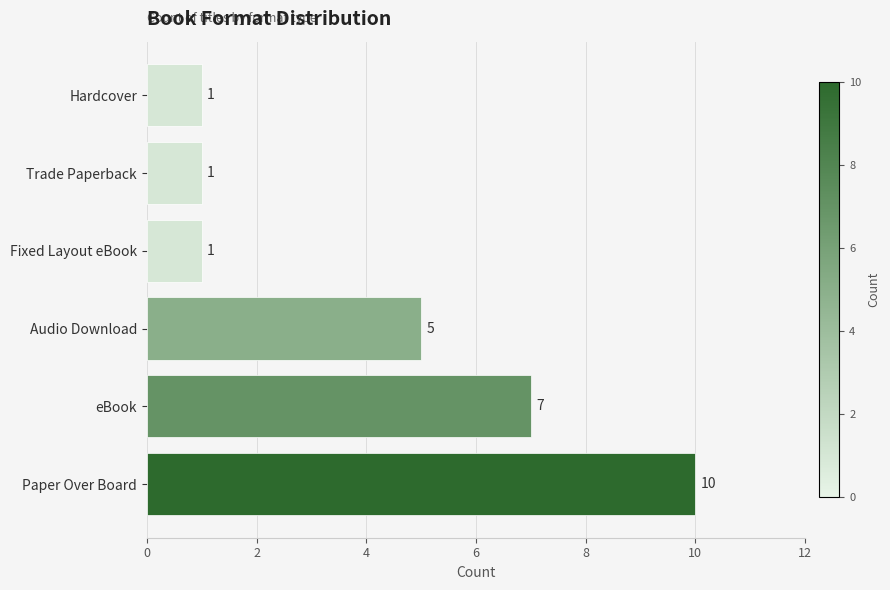

Count the number of categories in the chart.

6